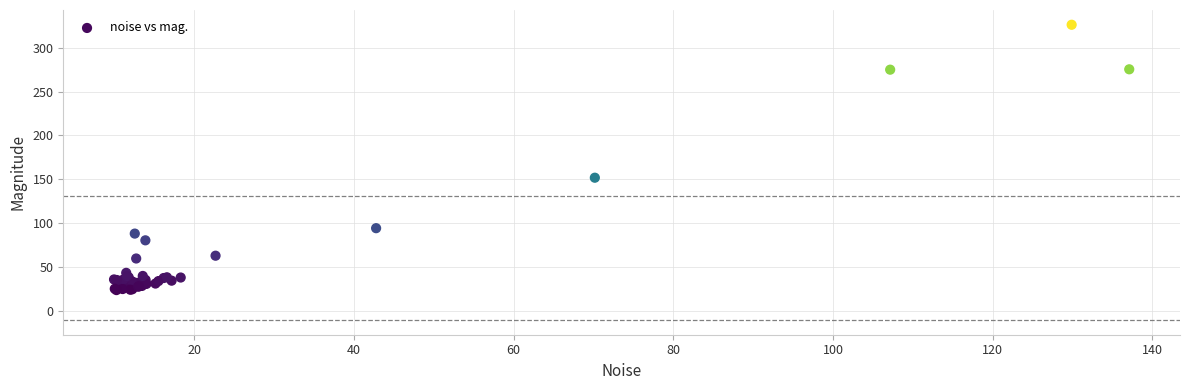

What Y value in the scatter plot is closest to 174?

151.8